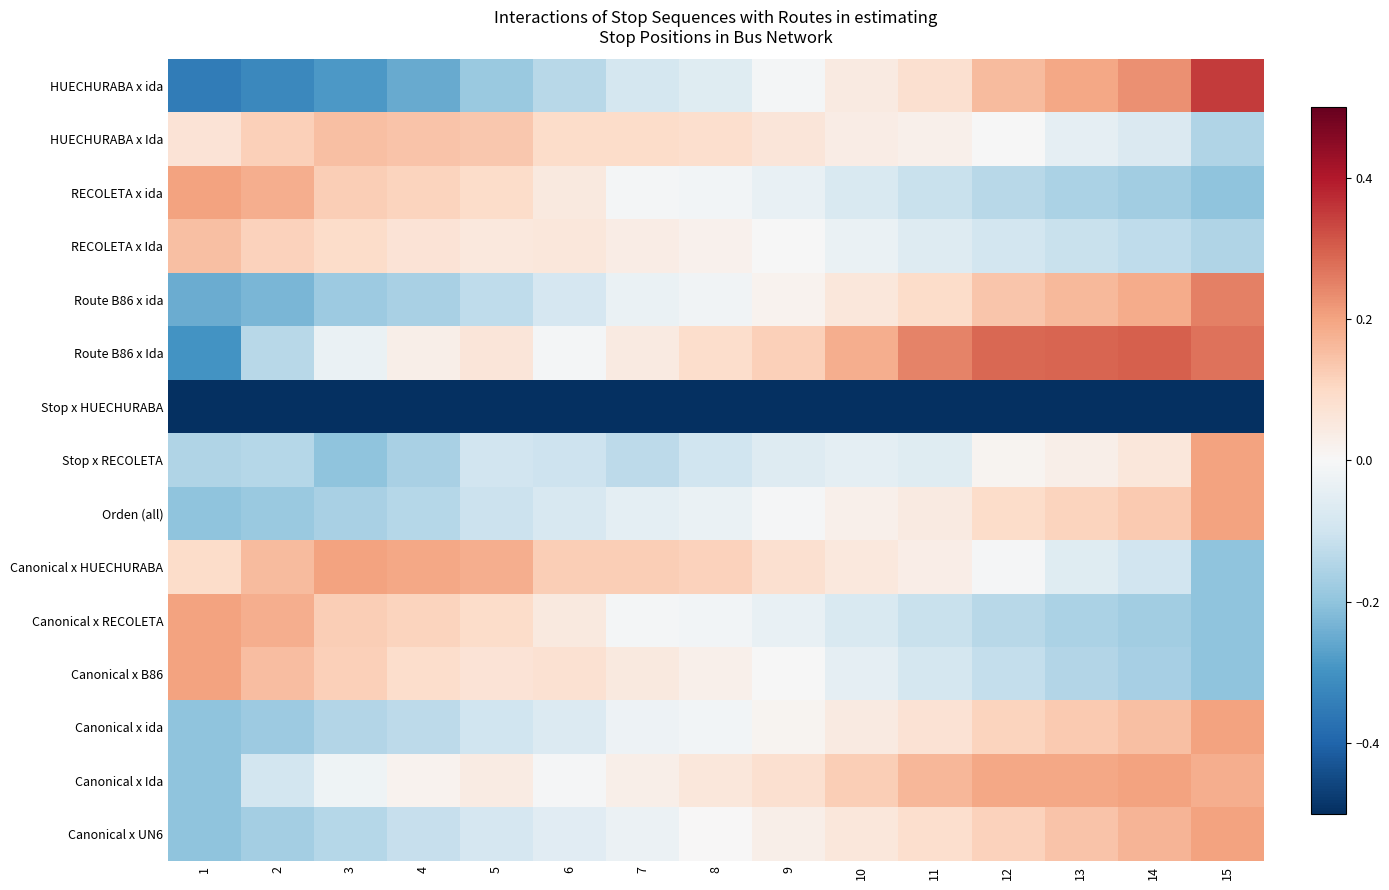

What is the difference between the highest and lowest values at 1?

0.7